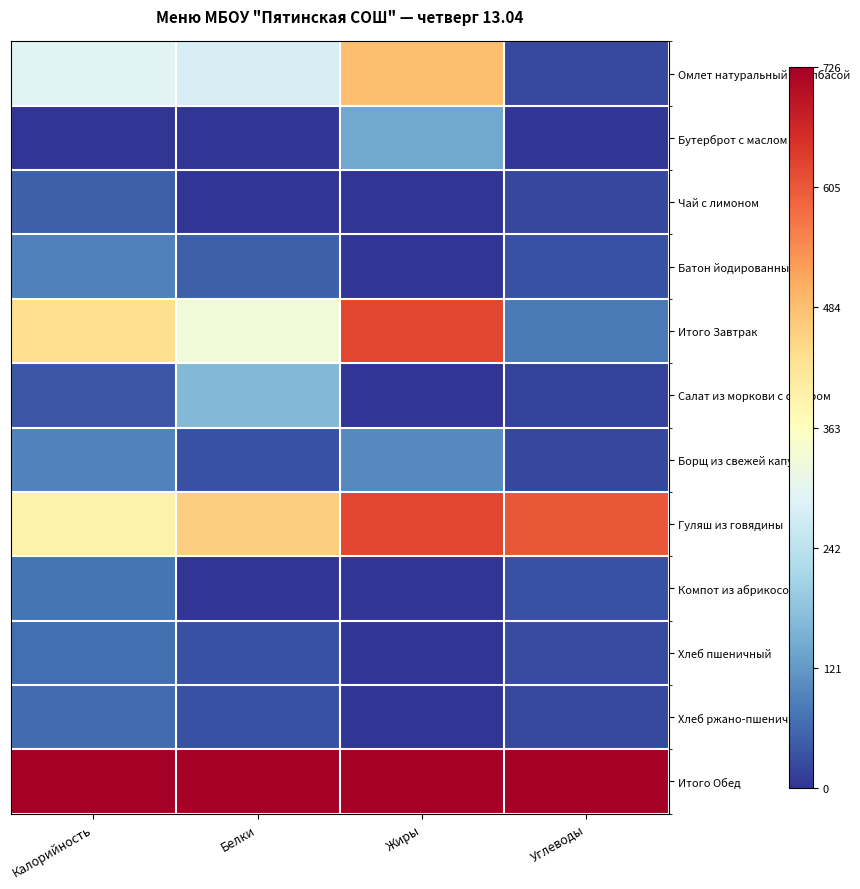

Which series changed the most between Белки and Углеводы?

Омлет натуральный с колбасой